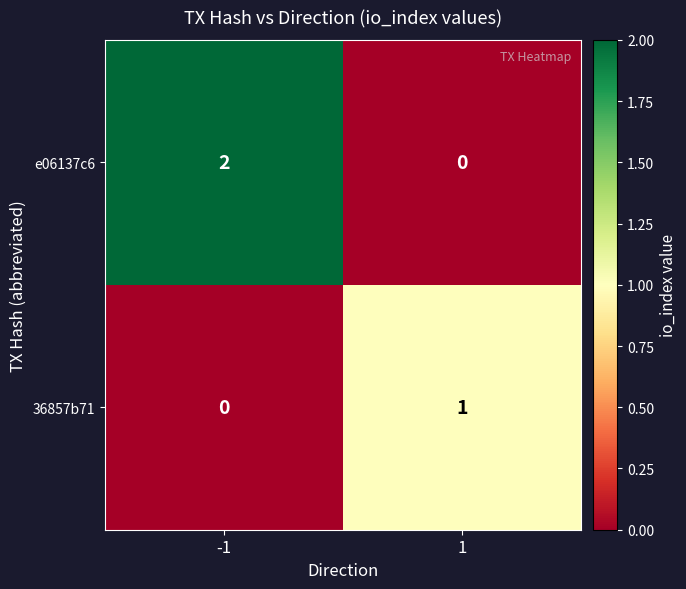

The value of e06137c6 at 1 is -1. True or false?

False